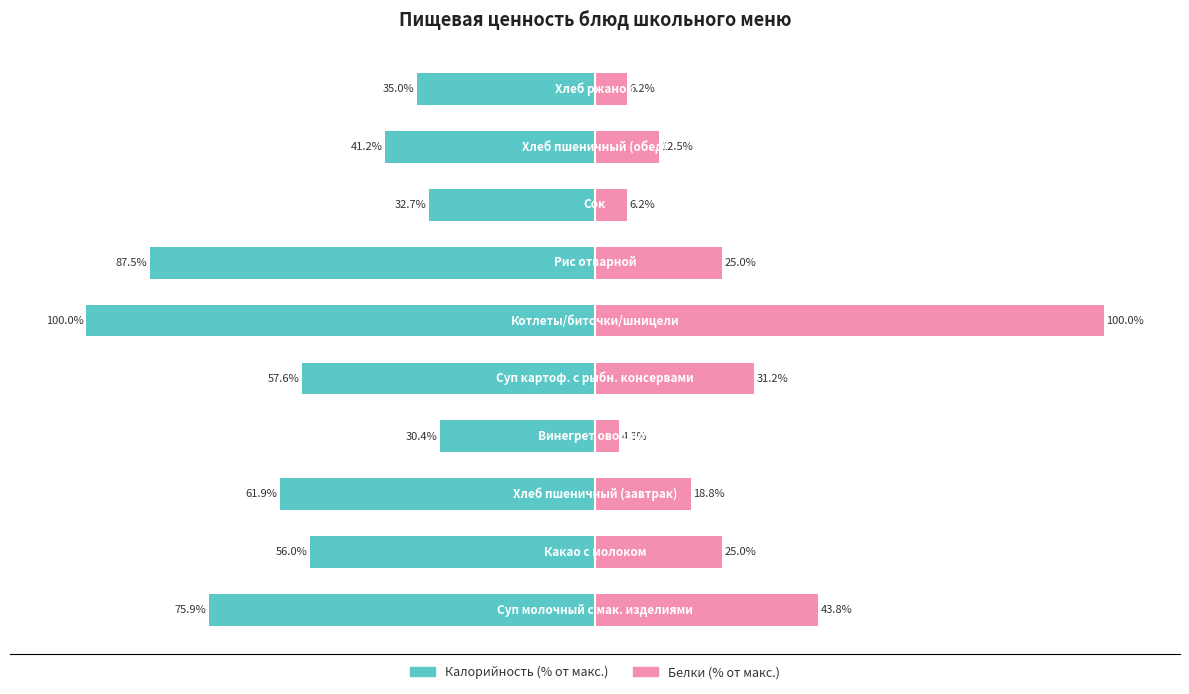

Are the bars horizontal?

Yes